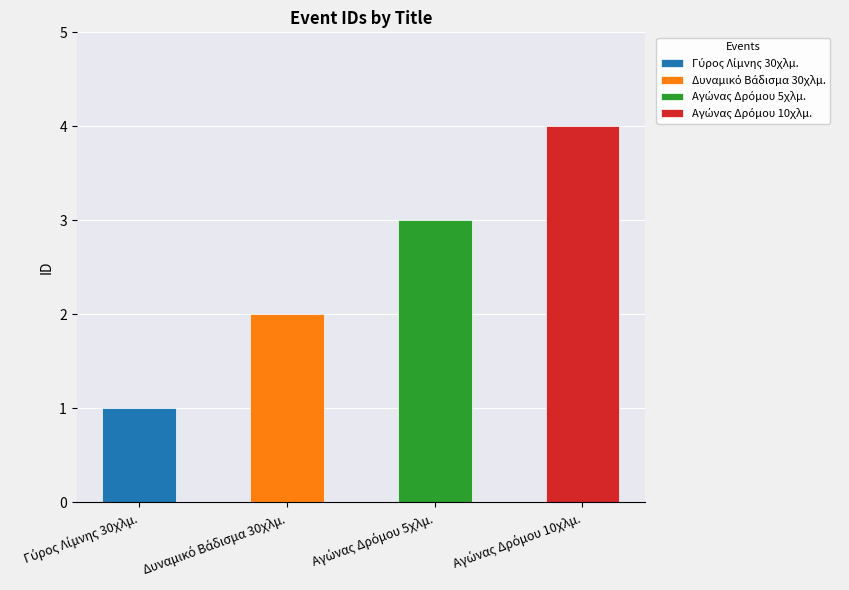

Is it true that the value at Αγώνας Δρόμου 5χλμ. is 2?

False